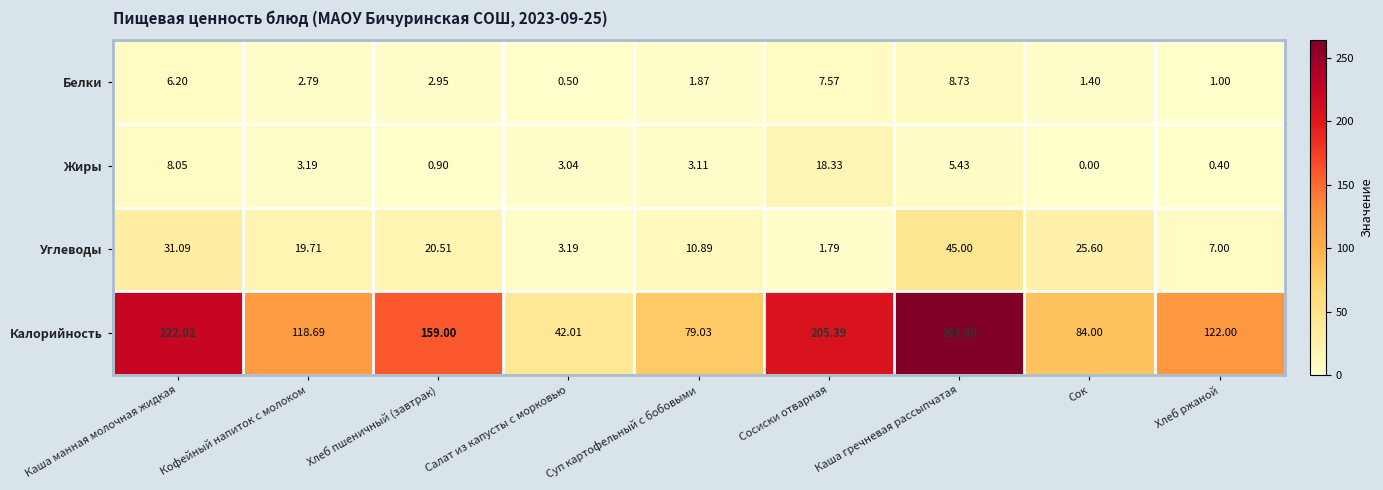

Rank the series by their maximum value, from highest to lowest.

Калорийность, Углеводы, Жиры, Белки